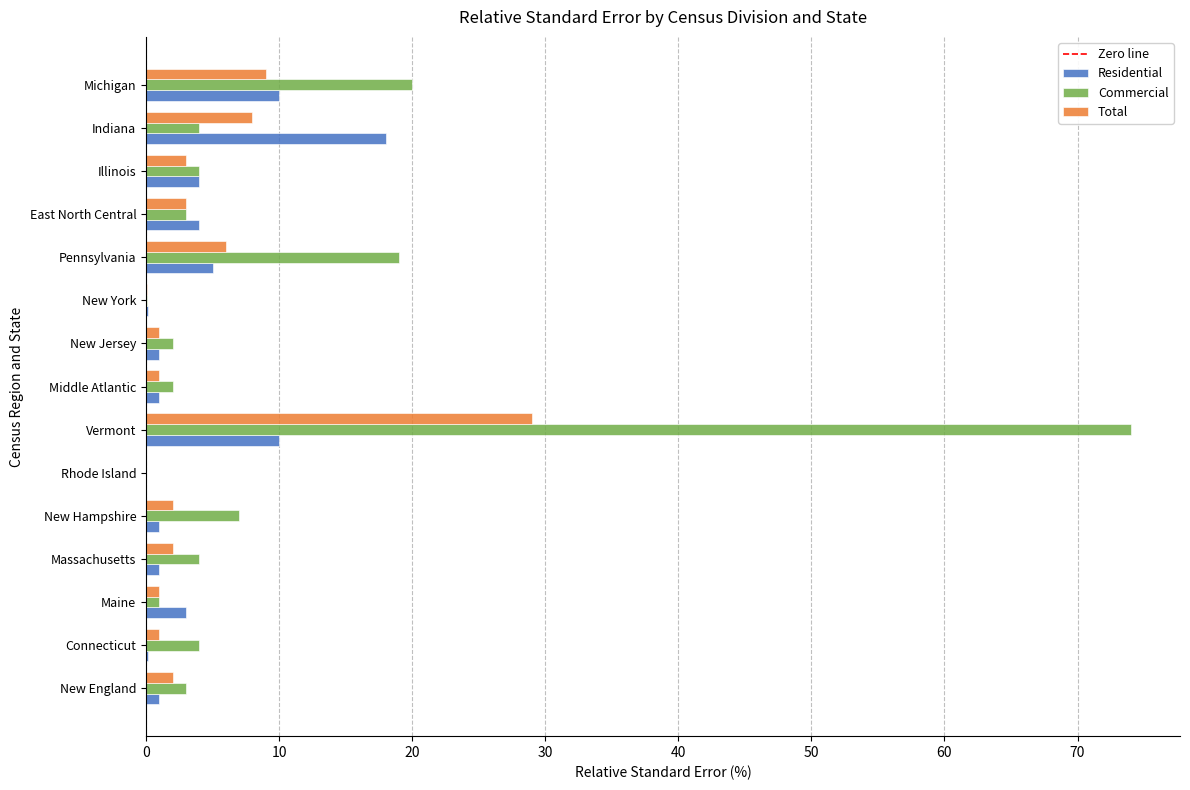

How many categories are shown in the chart?

15